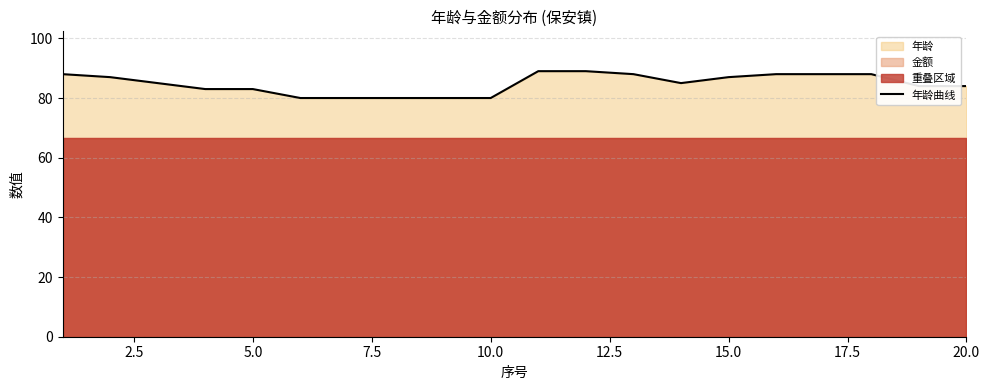

What is the minimum value for 年龄曲线?

80